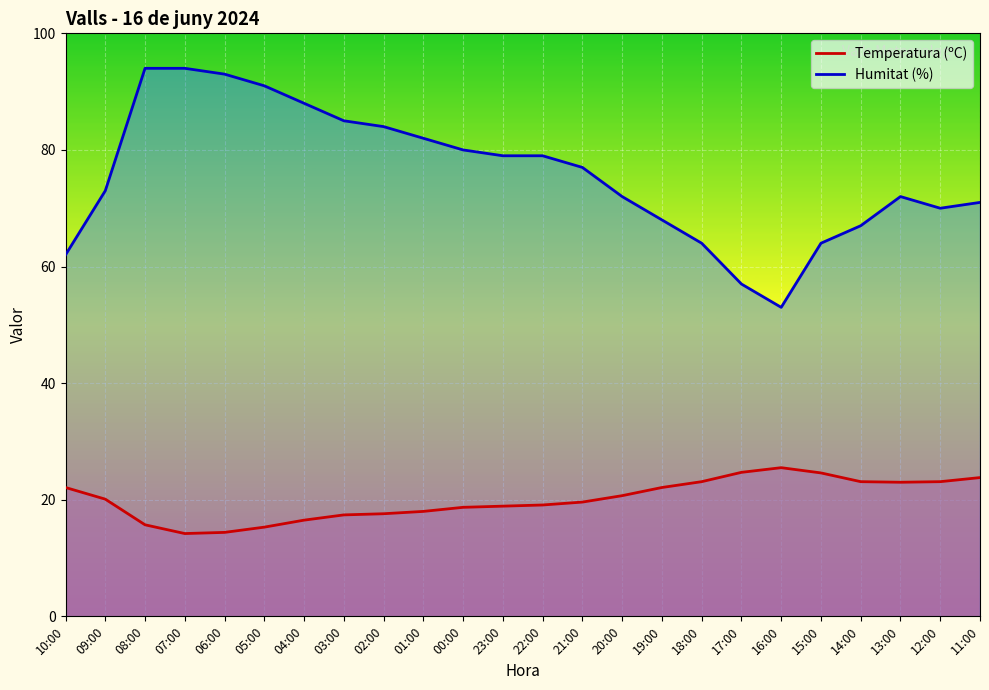

Which series has the largest total across all categories?

Humitat (%)